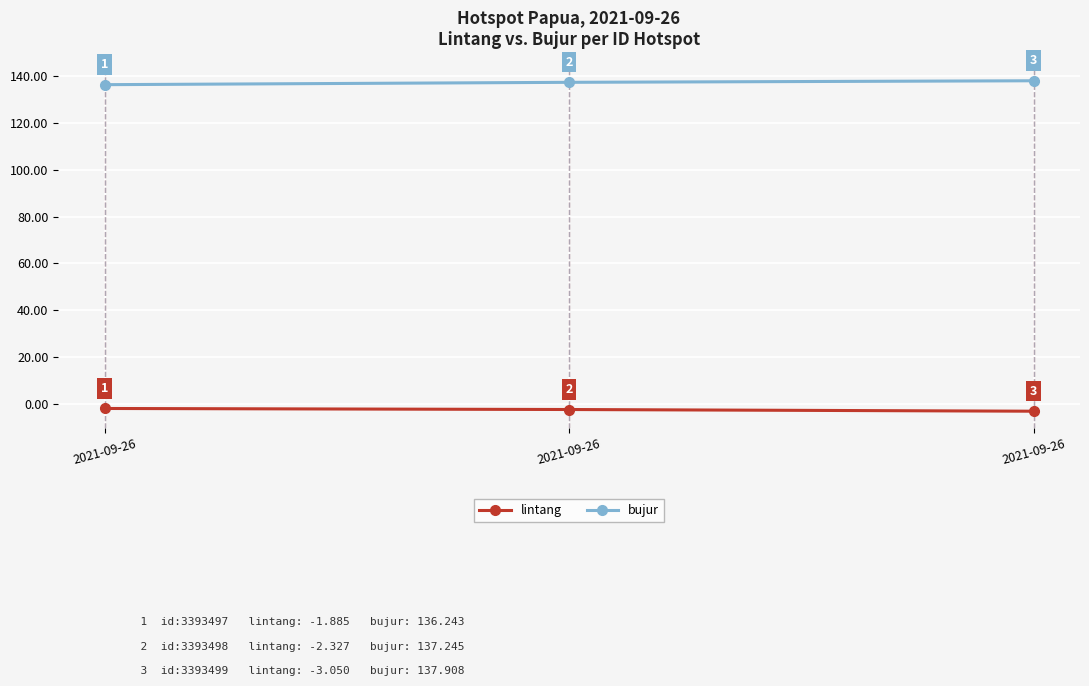

What is the total value across all series at 2021-09-26?

134.4